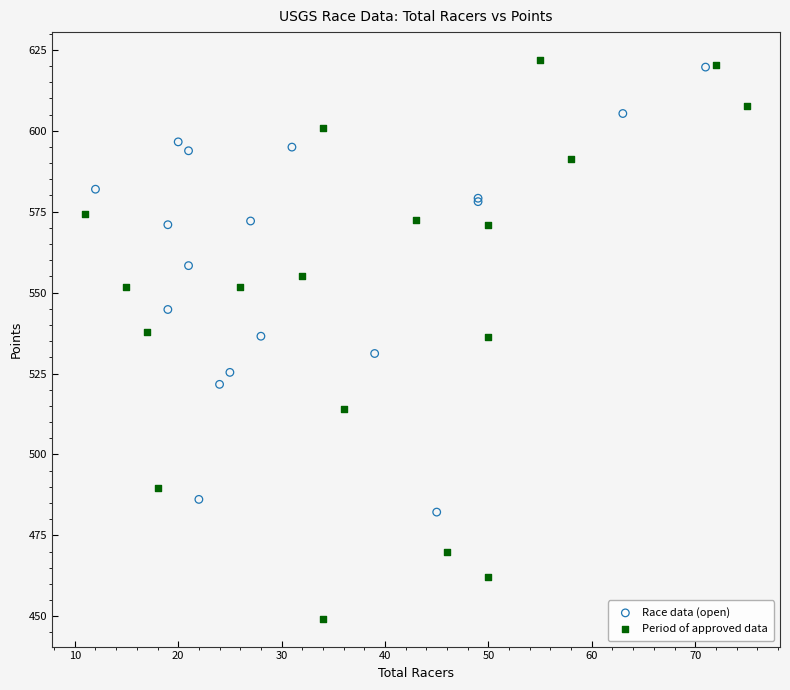

Which series contains the highest Y value?

Period of approved data